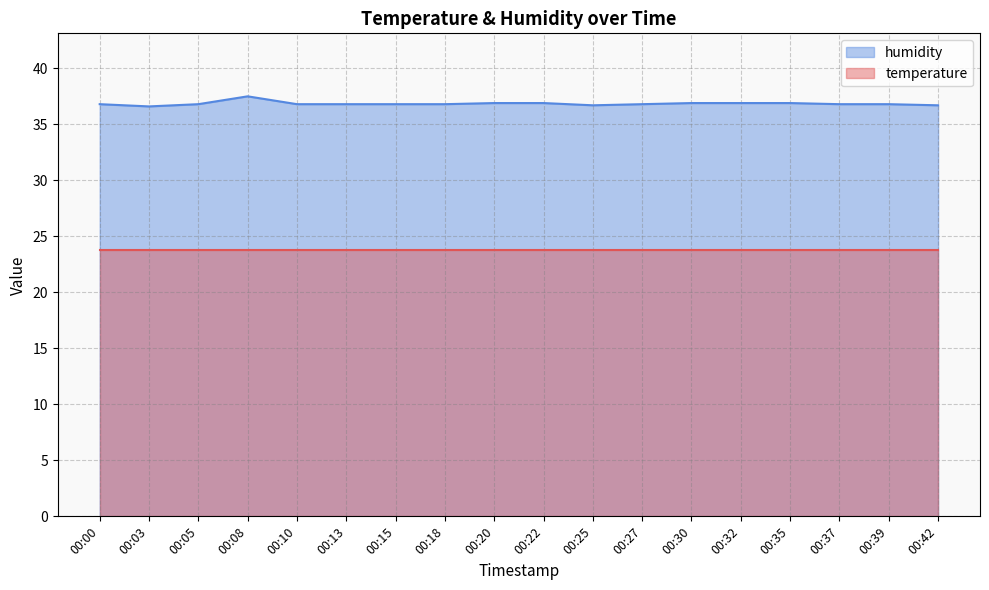

True or false: there are more than 2 points higher than both neighbors.

False